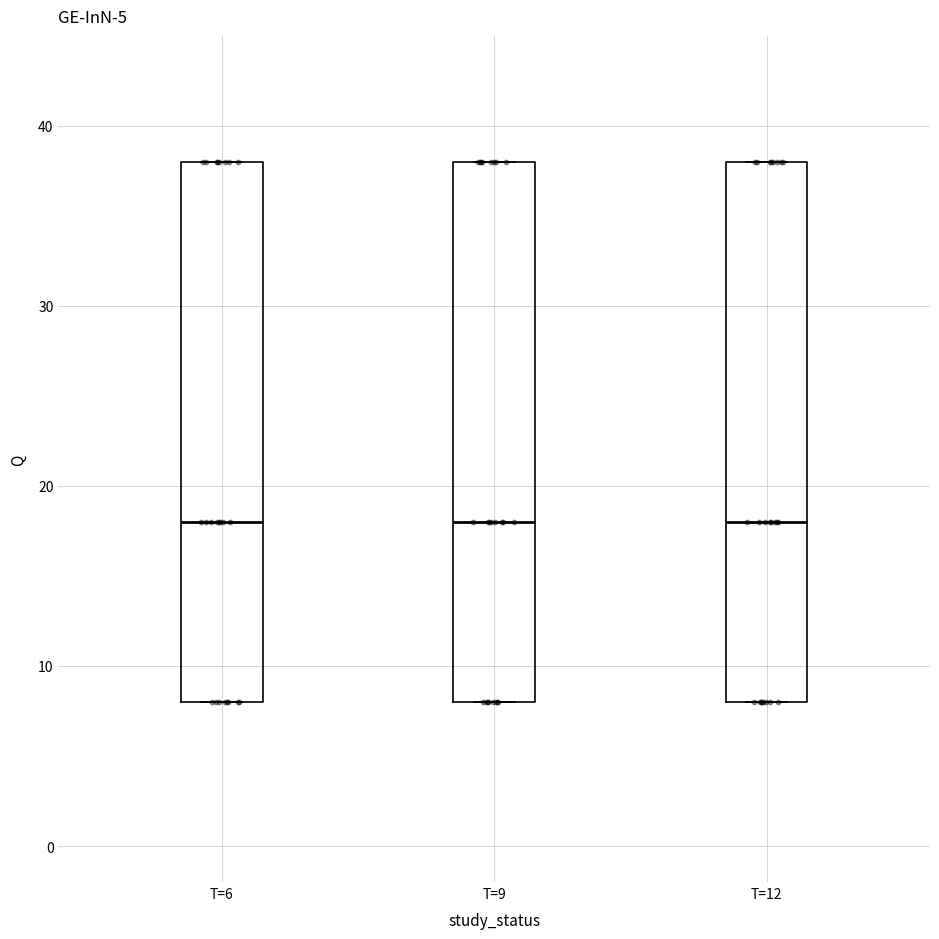

Reading left to right, transcribe this box plot: for each box, give where its median line is, the range the box spans, and where its two whiskers end, as read against the y-axis. The values are not printed on the chart, so give them approximately, as read against the axis.

T=6: median 18, box 8 to 38, whiskers 8 to 38
T=9: median 18, box 8 to 38, whiskers 8 to 38
T=12: median 18, box 8 to 38, whiskers 8 to 38